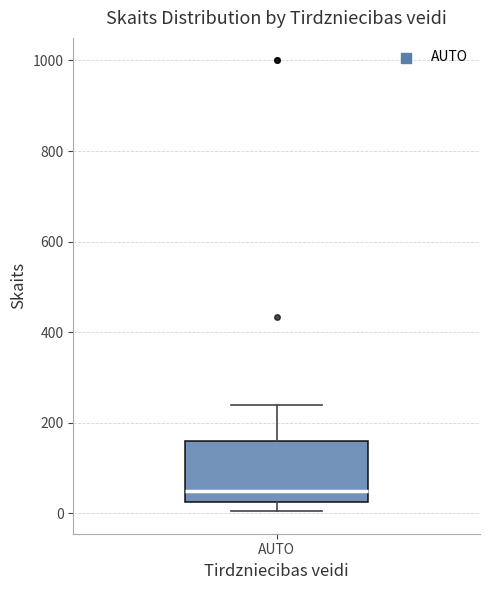

Where does the median line of the box for AUTO sit on the y-axis? The values are not printed on the chart, so give them approximately, as read against the axis.

60